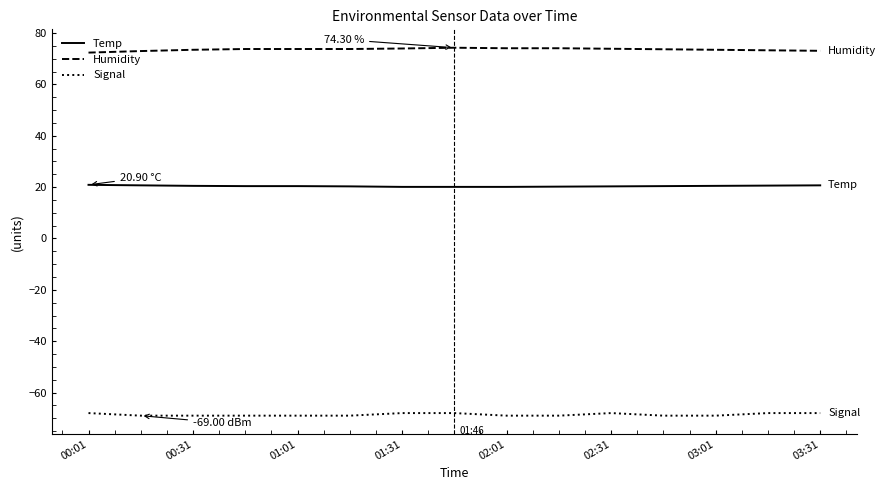

Which series has the widest spread of values?

Humidity